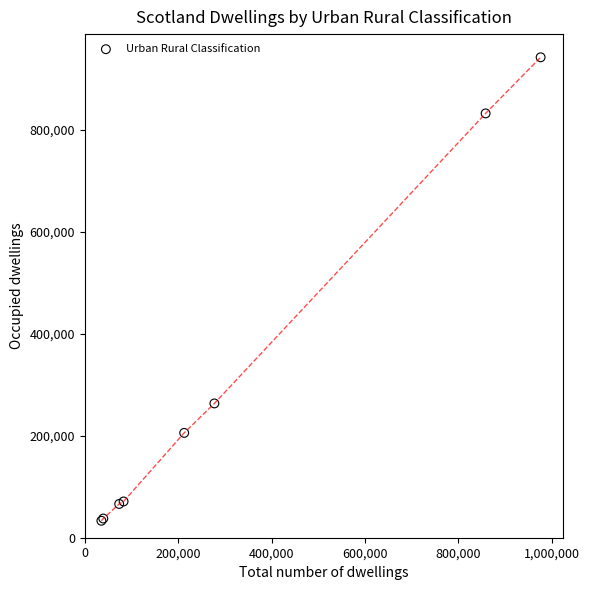

What Y value in the scatter plot is closest to 487709?

263360